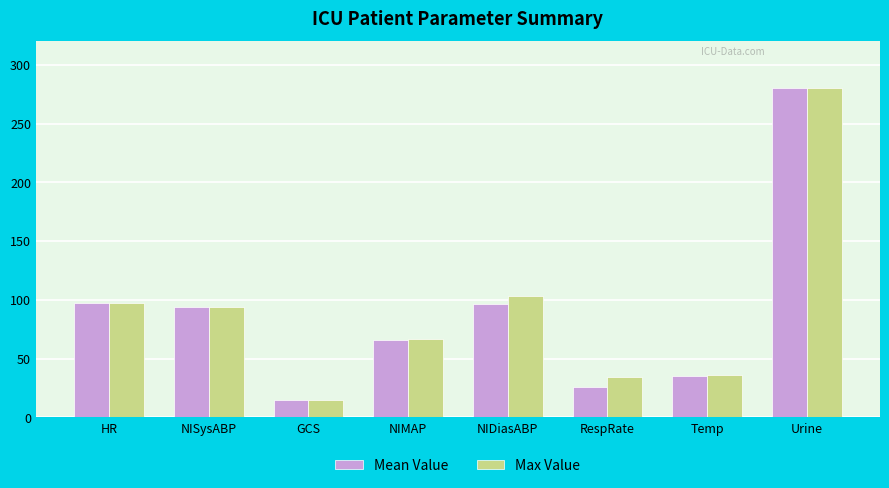

What is the difference between the maximum and second lowest values in the Mean Value series?

254.0